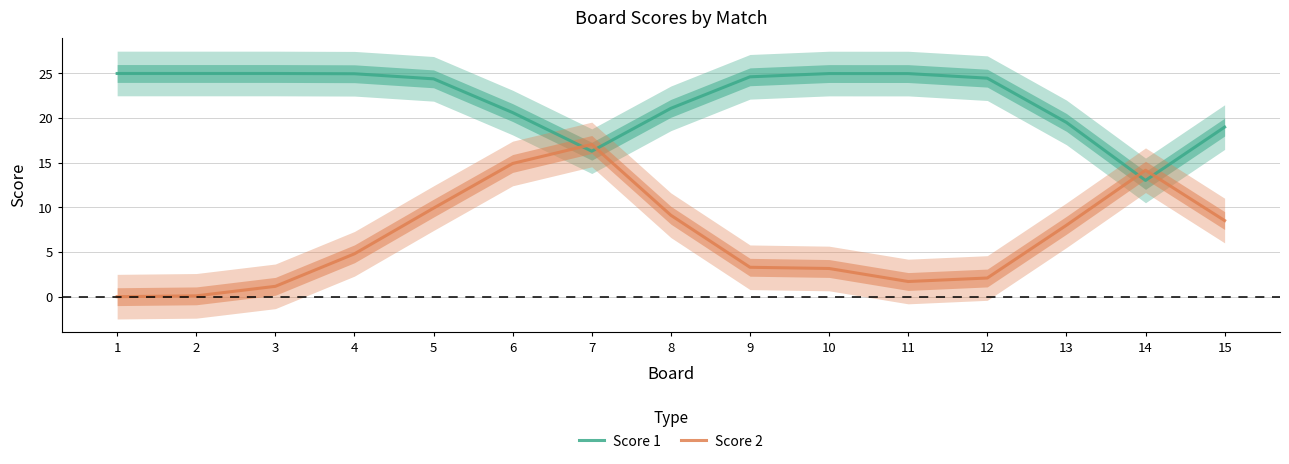

What is the approximate value of Score 1 at 9?

24.6